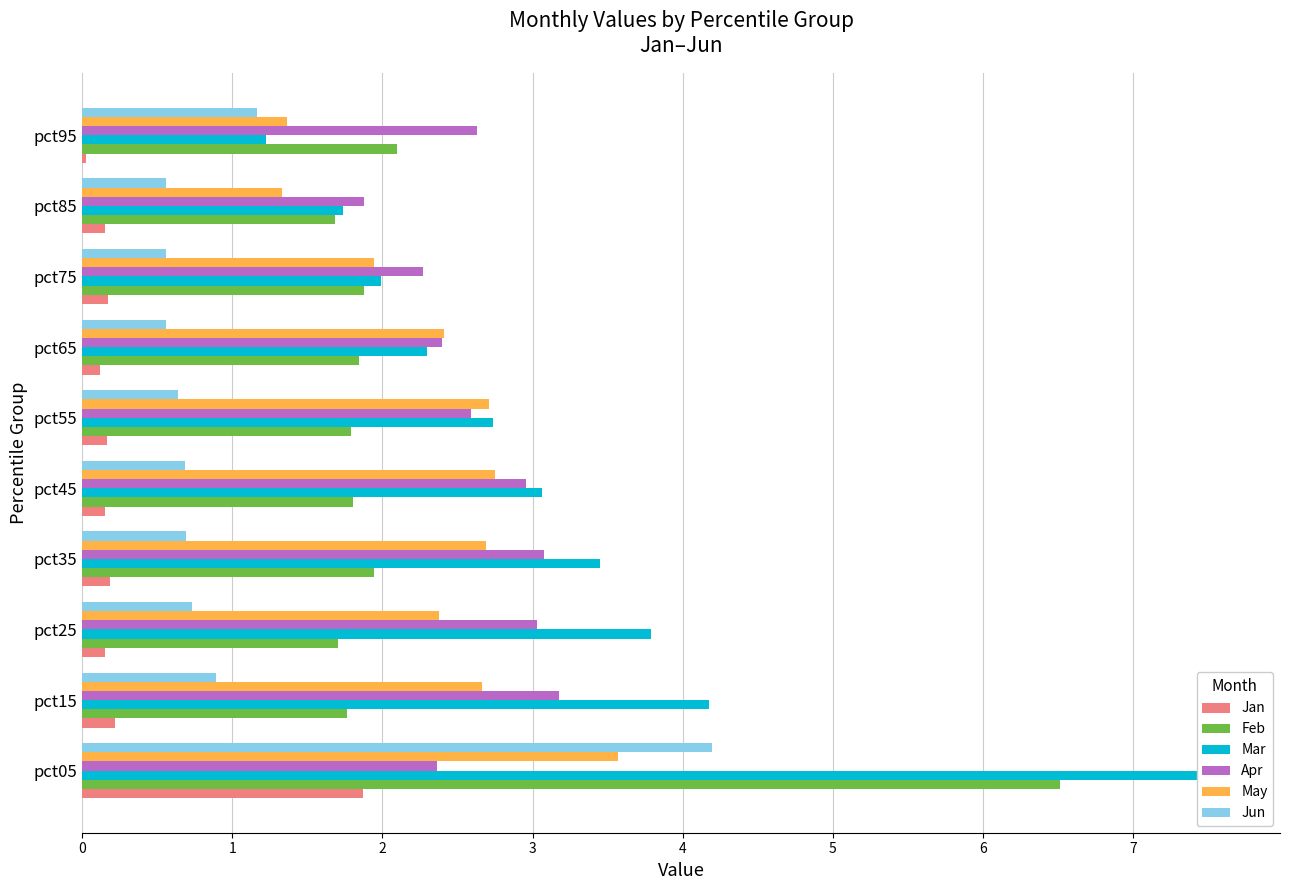

True or false: Apr has a value of 2.6 at pct55.

True